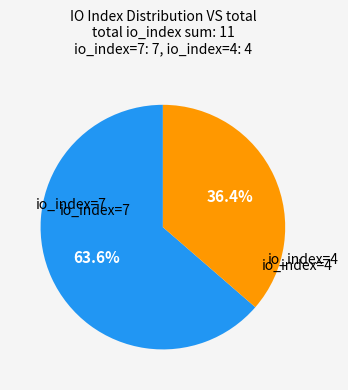

Count the number of slices in the pie.

2